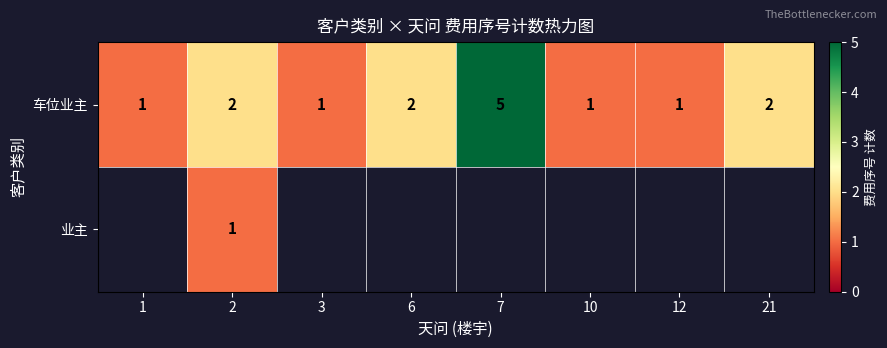

The 车位业主 series shows 5 at 7. True or false?

True